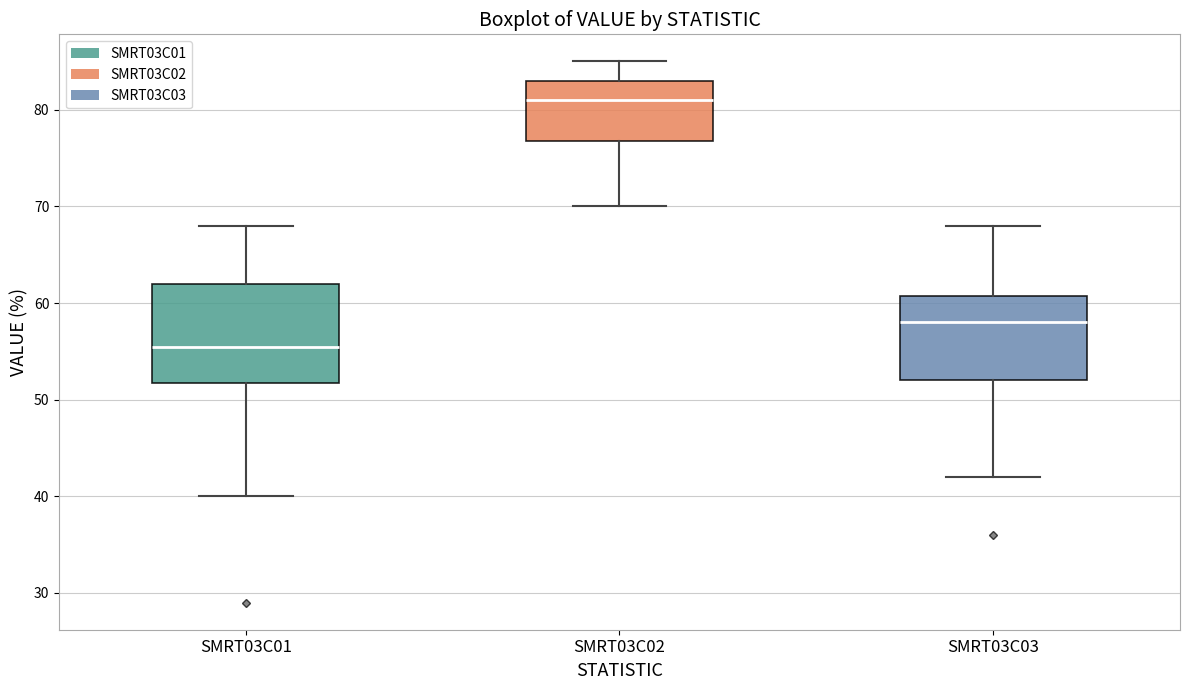

Which box has the highest median line?

SMRT03C02